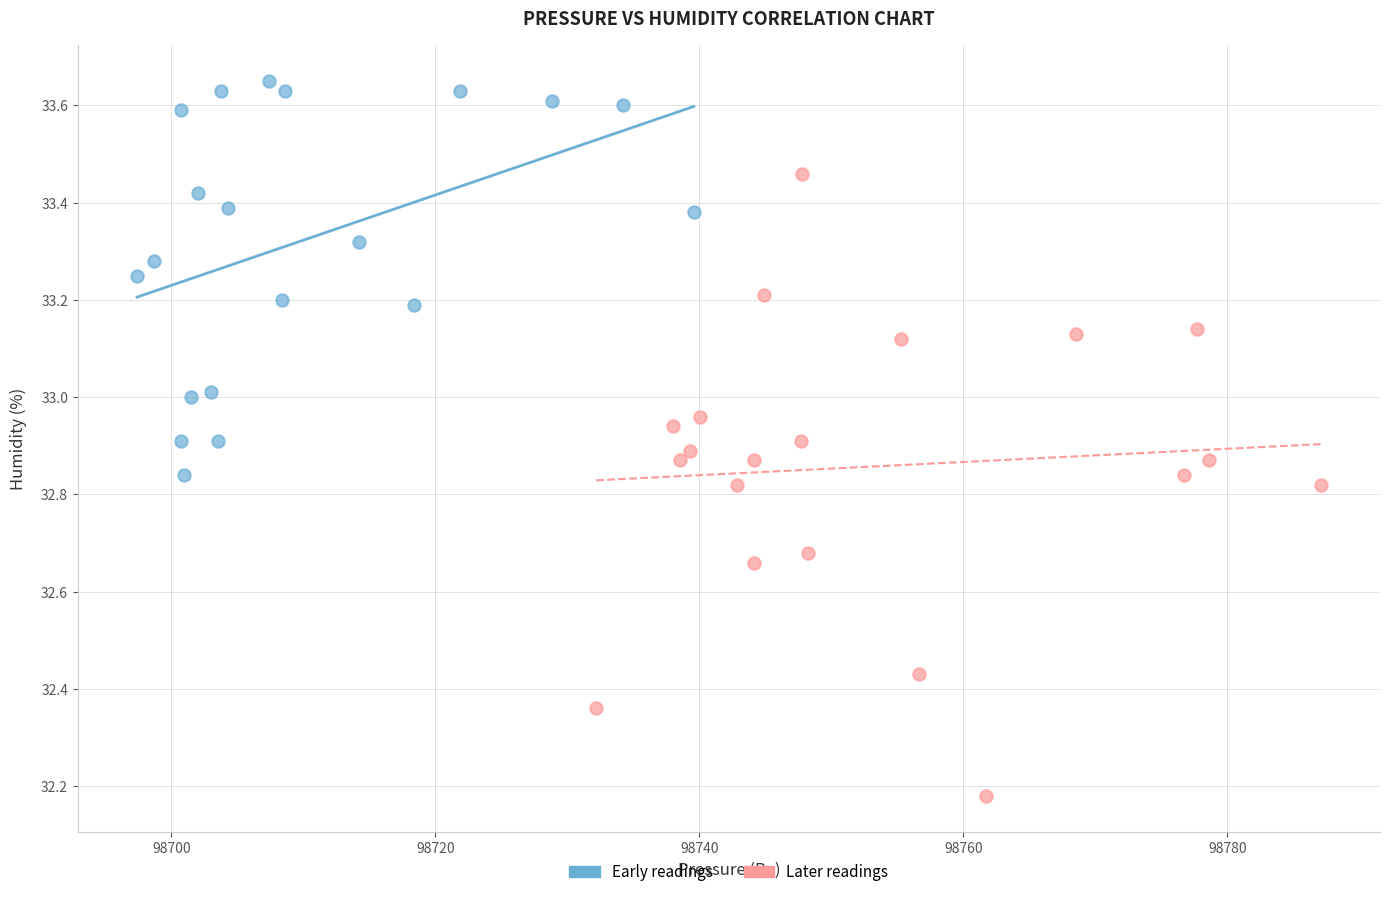

What are all the series names shown in the legend?

Early readings, Later readings